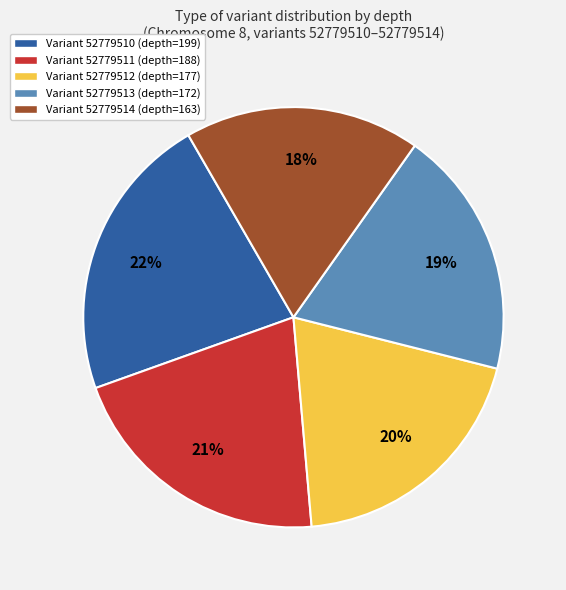

To the nearest percent, what is the difference between the largest and smallest slice percentages?

4%